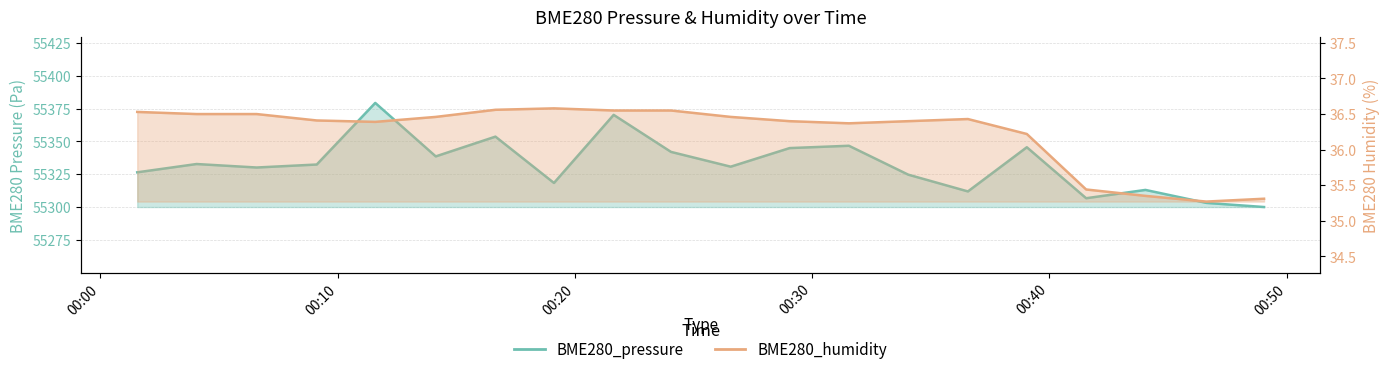

Reading left to right, extract all data points from this chart.

BME280_pressure: 00:01=55326.5	00:04=55332.8	00:06=55330.2	00:09=55332.4	00:11=55379.3	00:14=55338.6	00:16=55353.7	00:19=55318.4	00:21=55370.2	00:24=55342.1	00:26=55330.8	00:29=55345.0	00:31=55346.7	00:34=55324.7	00:36=55312.0	00:39=55345.6	00:41=55306.8	00:44=55313.1	00:46=55303.3	00:49=55300.1
BME280_humidity: 00:01=36.5	00:04=36.5	00:06=36.5	00:09=36.4	00:11=36.4	00:14=36.5	00:16=36.6	00:19=36.6	00:21=36.5	00:24=36.5	00:26=36.5	00:29=36.4	00:31=36.4	00:34=36.4	00:36=36.4	00:39=36.2	00:41=35.4	00:44=35.4	00:46=35.3	00:49=35.3